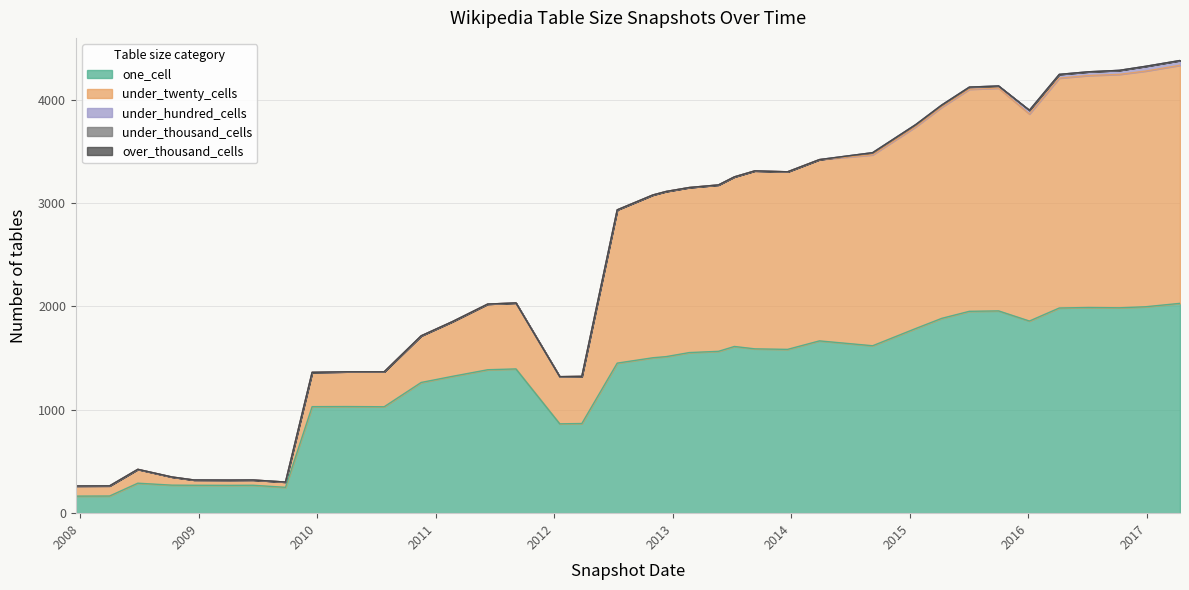

How many values in the under_hundred_cells series exceed 0?

11